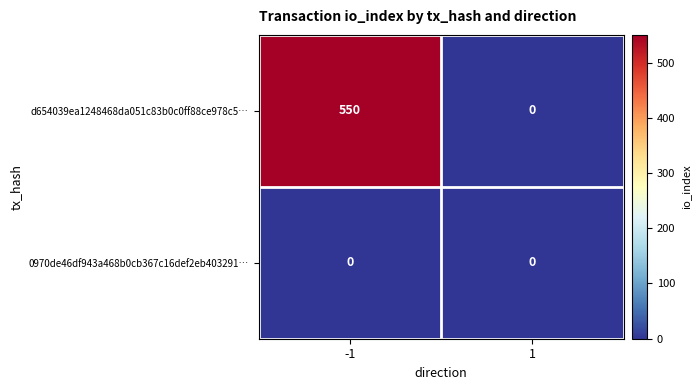

Reading left to right, what are all the values shown in this chart?

d654039ea1248468da051c83b0c0ff88ce978c5…: -1=550	1=0
0970de46df943a468b0cb367c16def2eb403291…: -1=0	1=0